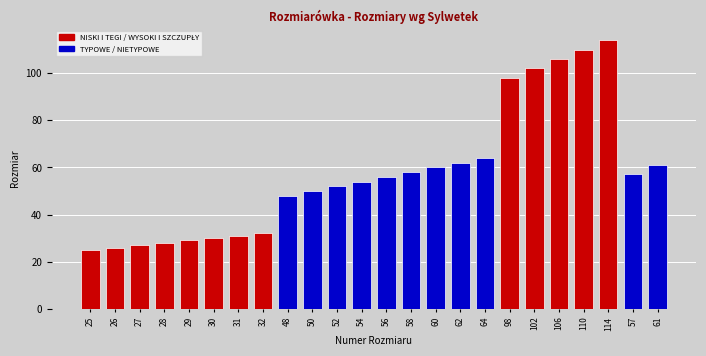

What value does the data have at 98?

98